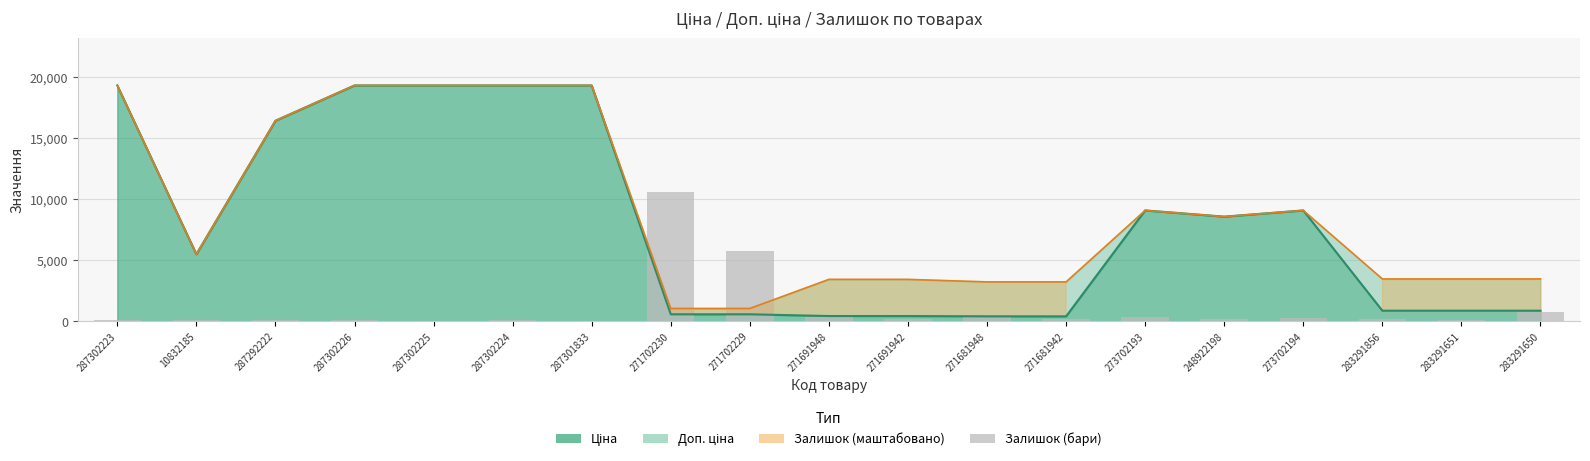

Which has a higher value, 271702230 or 271691942?

271702230